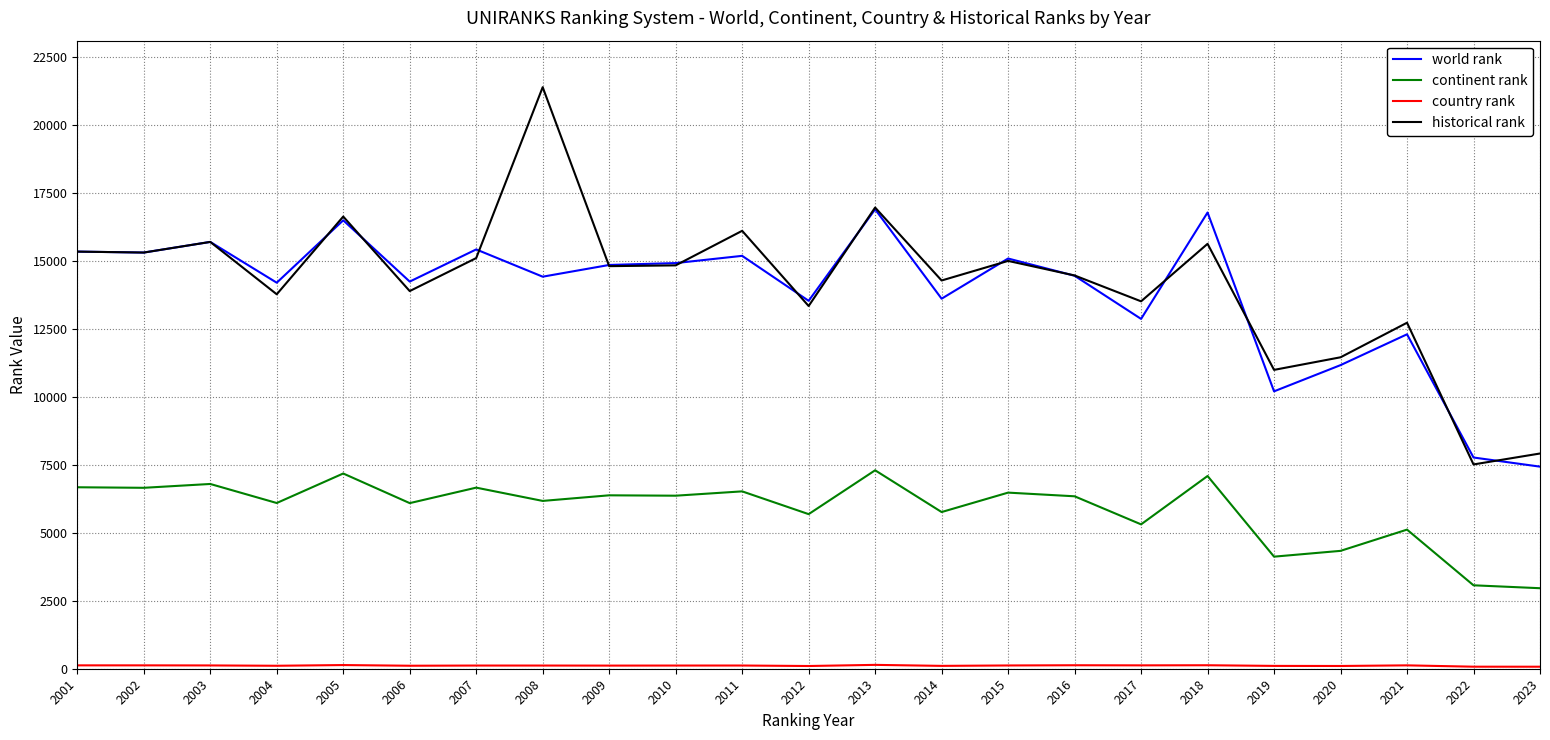

What is the maximum value for world rank?

16888